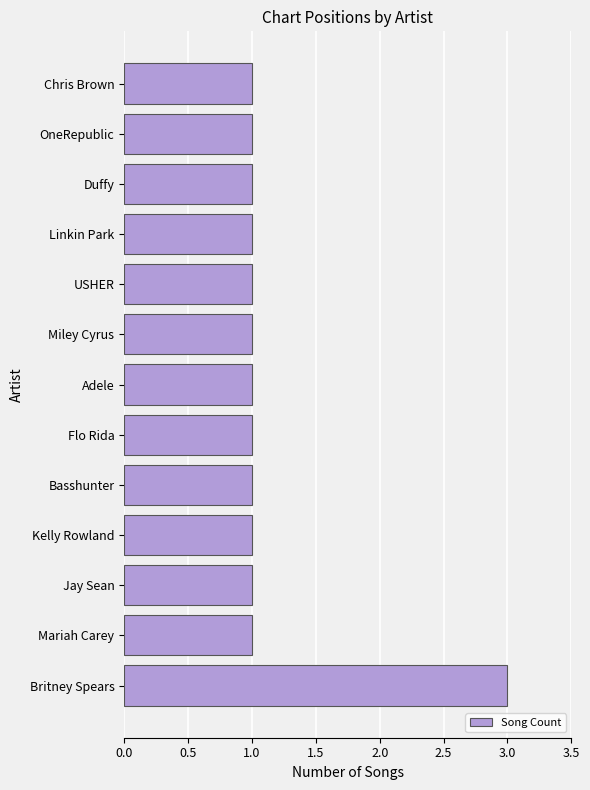

What is the minimum value shown in the chart?

1